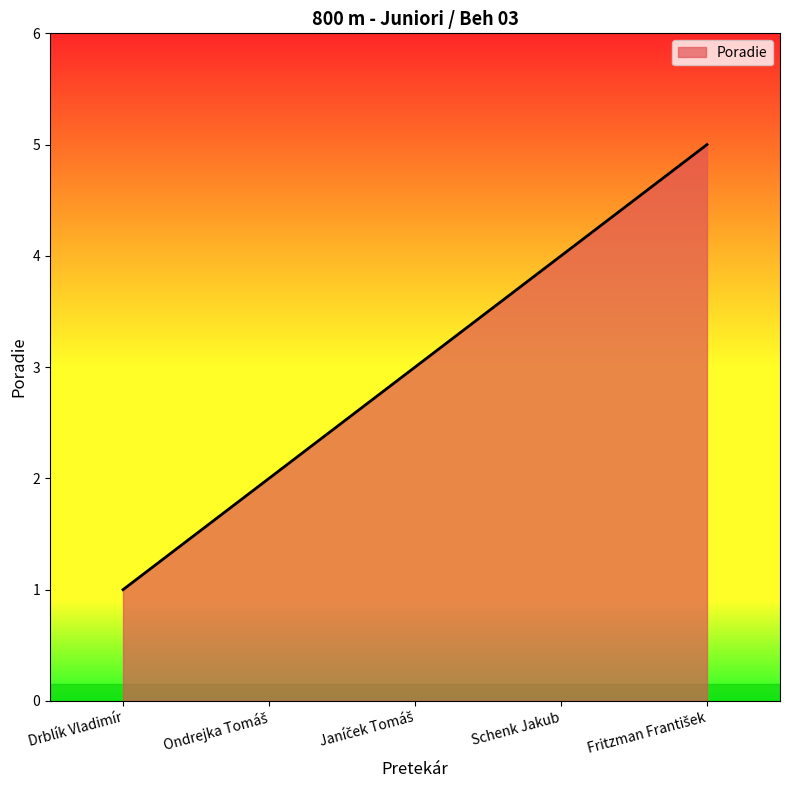

True or false: the data has more than 1 interior local peaks.

False